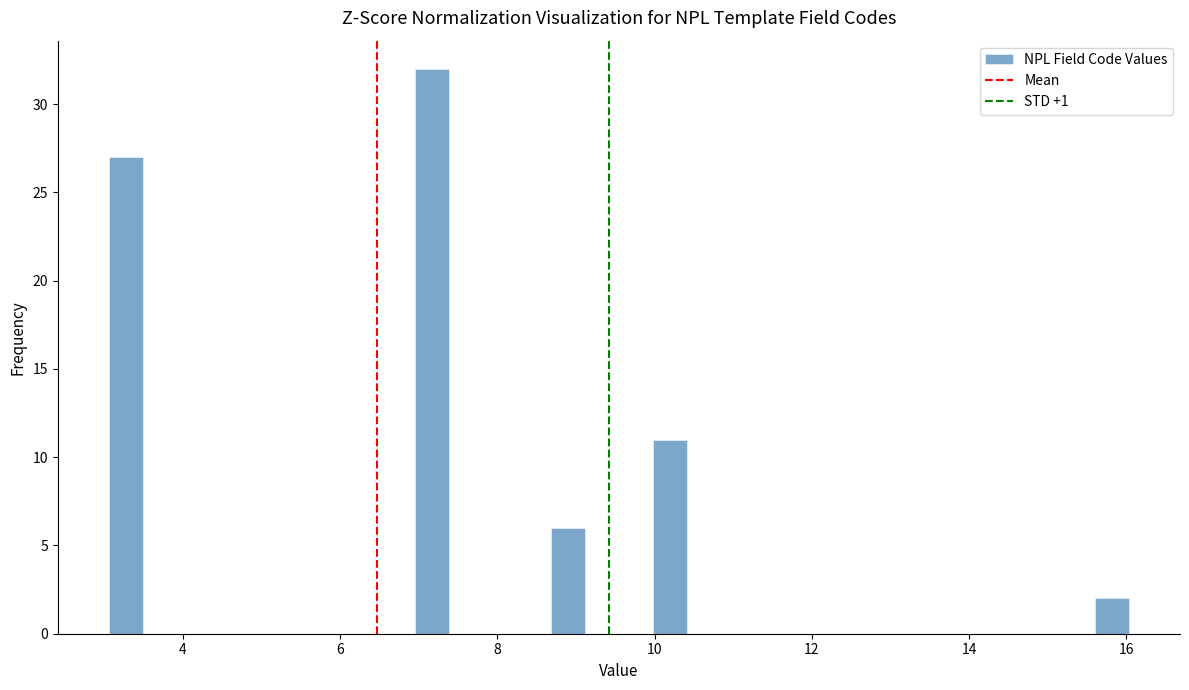

Around what value on the x-axis is the tallest bar? Give the approximate position of its centre, as read against the axis.

7.2